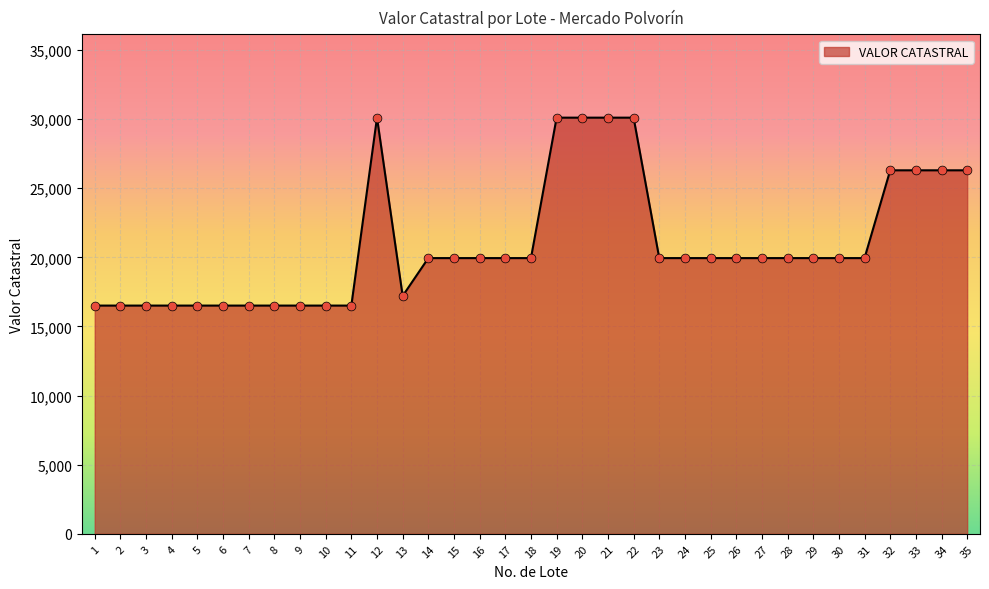

Approximately how many times larger is the value at 28 compared to 17?

1.0